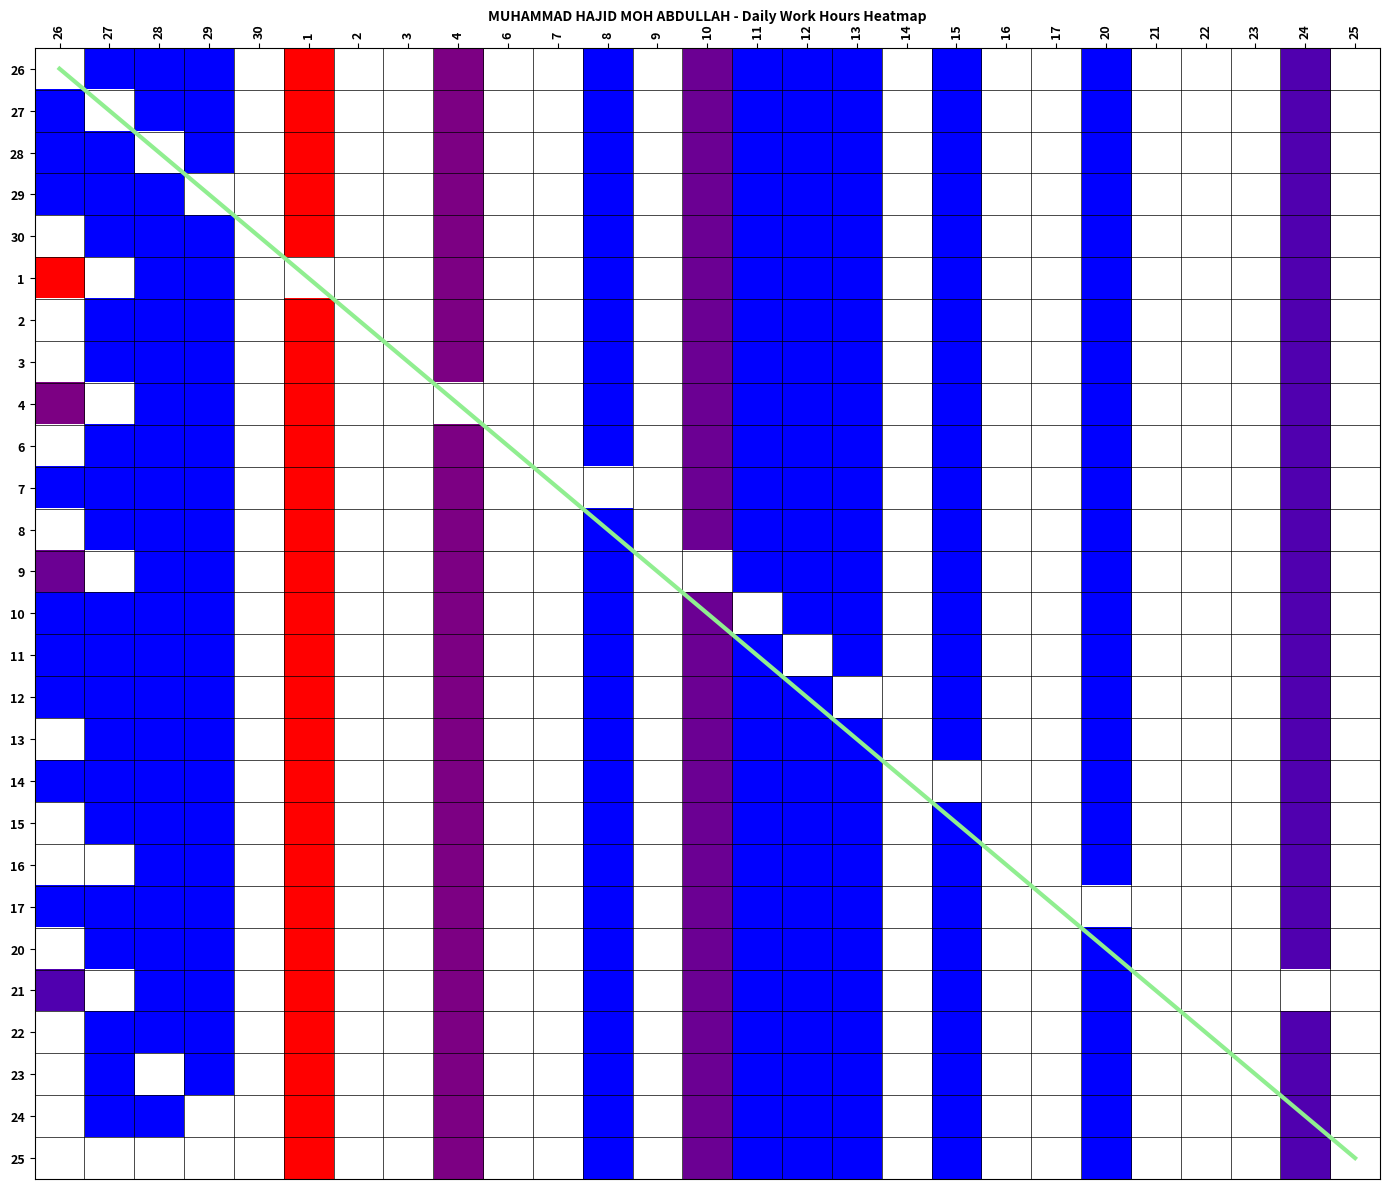

At which category is the sum across all series the highest?

1